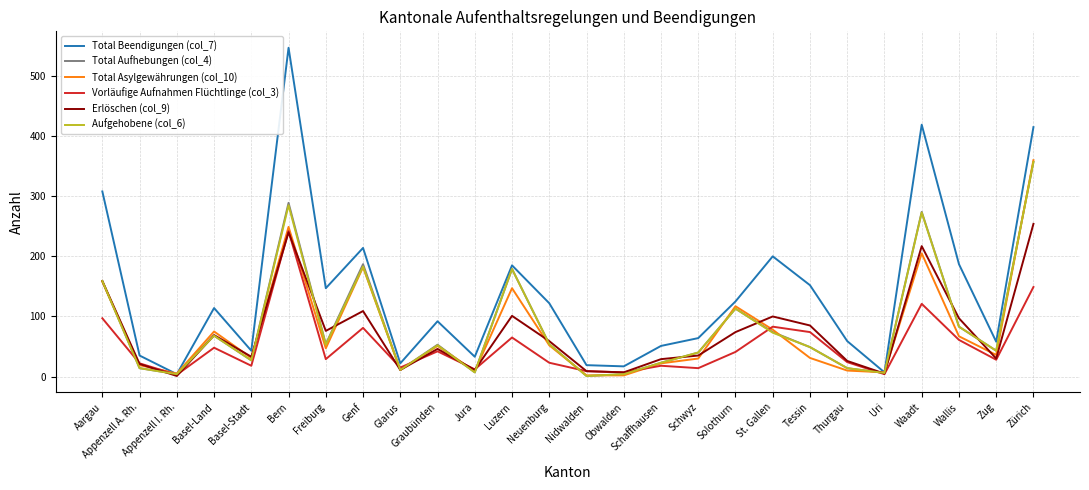

Does the chart display data point markers on the line(s)?

No